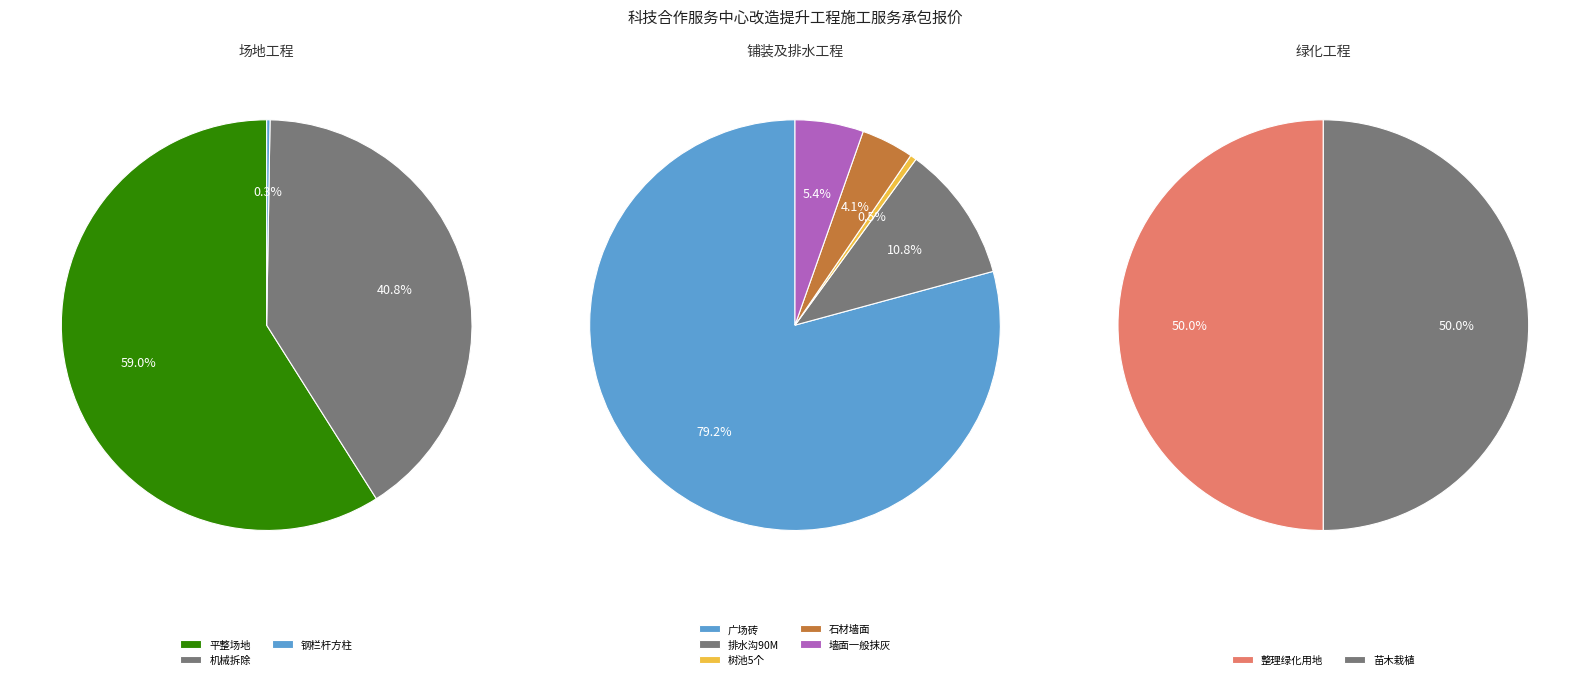

Is it true that 钢栏杆方柱 is 14% of the pie?

False